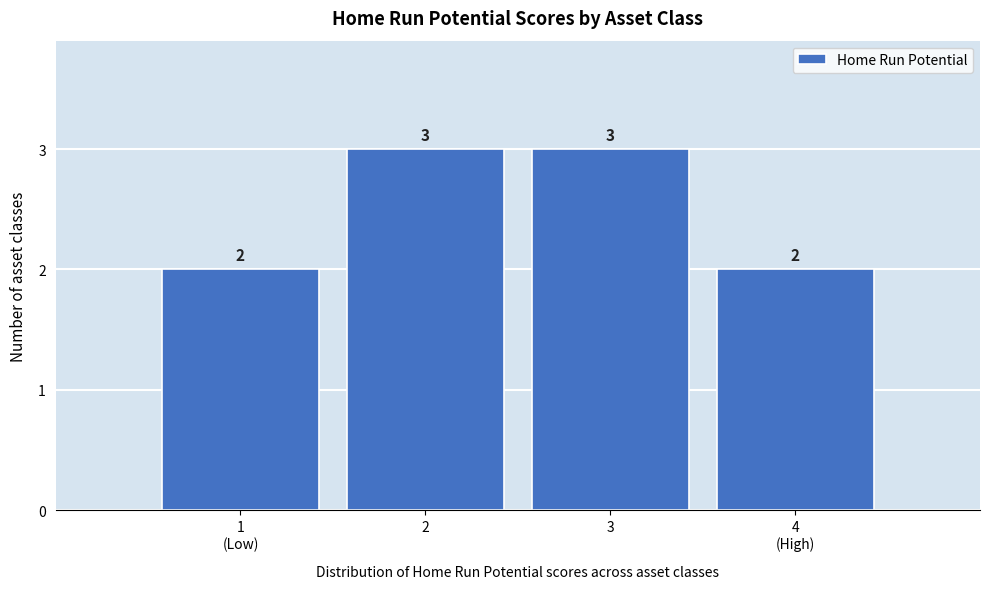

Reading right to left, extract all data points from this chart.

2	3	3	2